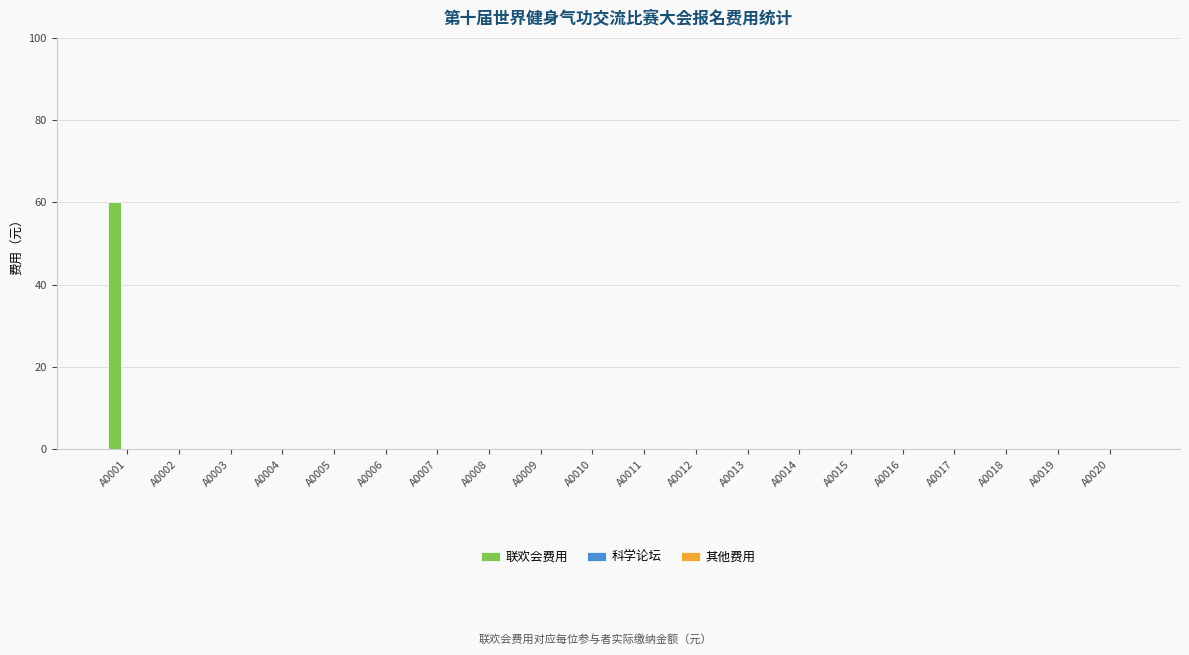

At which category does the chart reach its peak across all series?

A0001